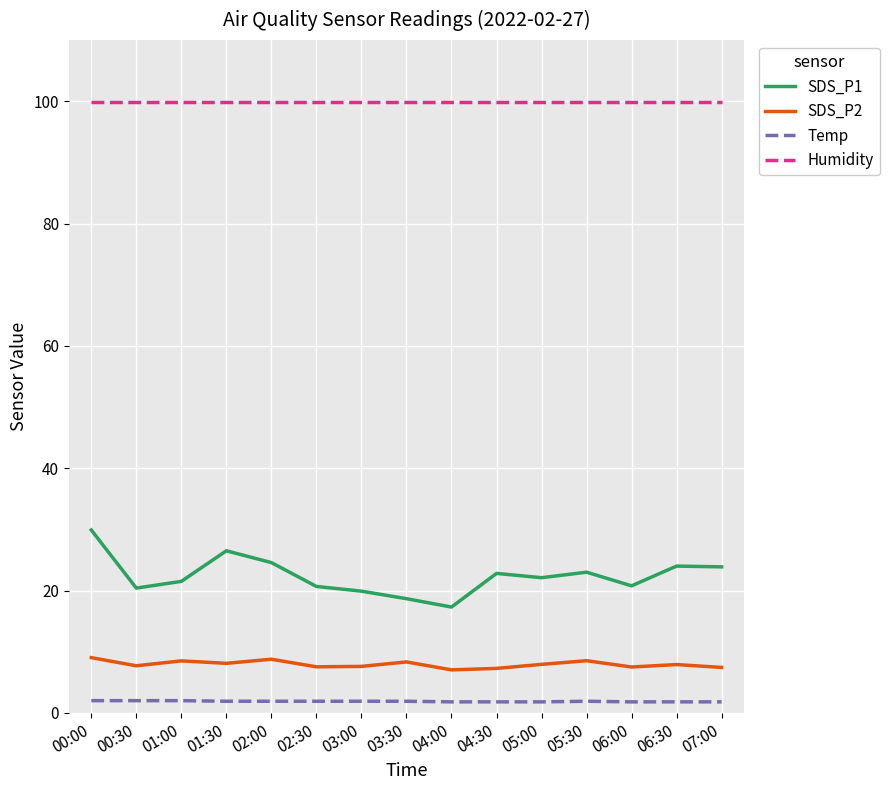

What is the difference between the maximum and minimum values in the SDS_P1 series?

12.6